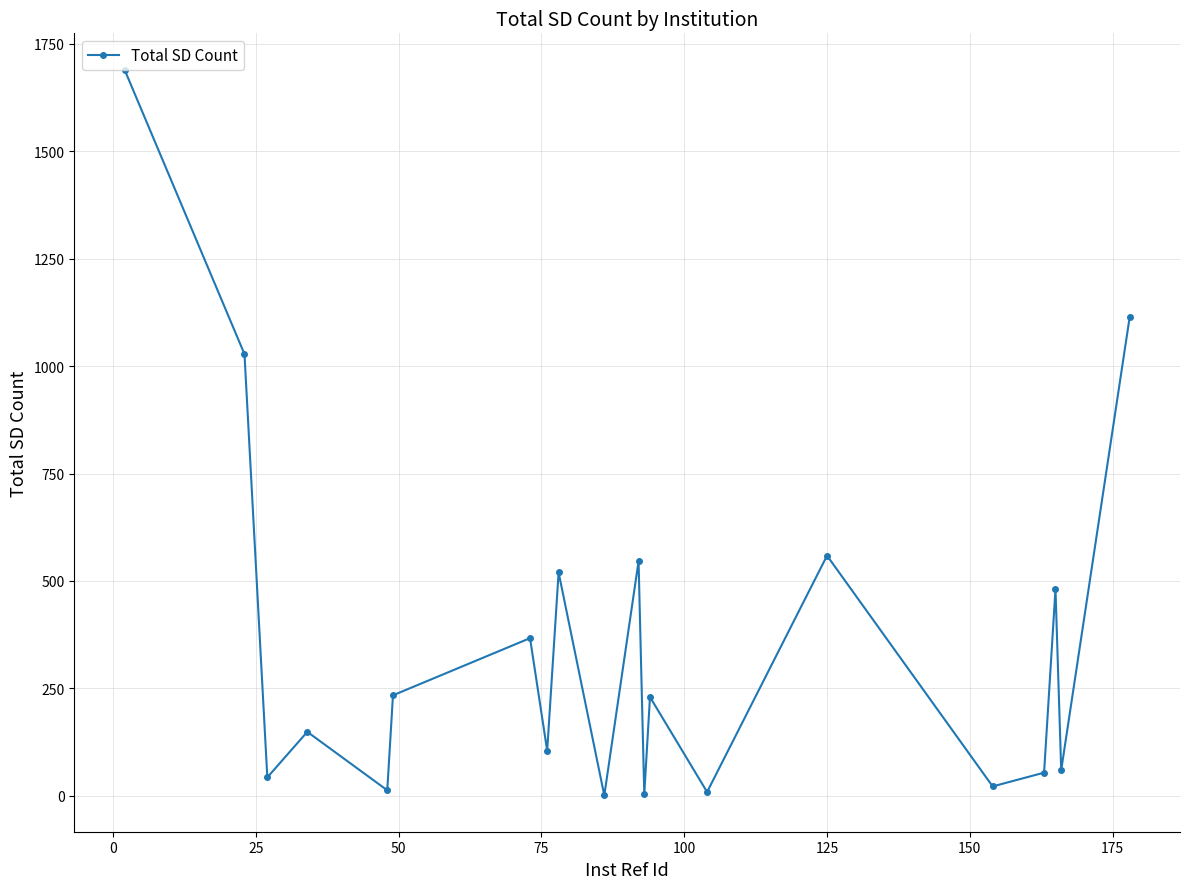

How many lines are shown in the chart?

1